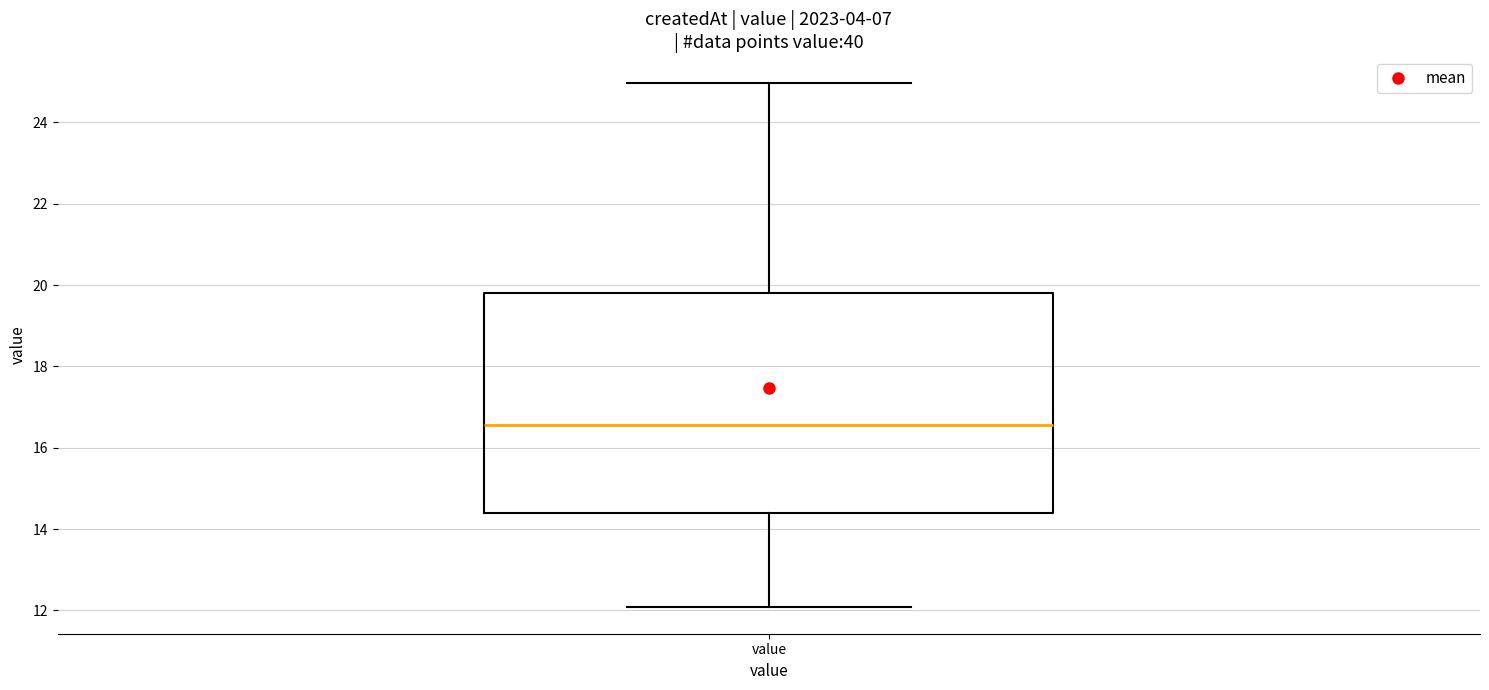

Where does the median line of the box for value sit on the y-axis? The values are not printed on the chart, so give them approximately, as read against the axis.

16.6